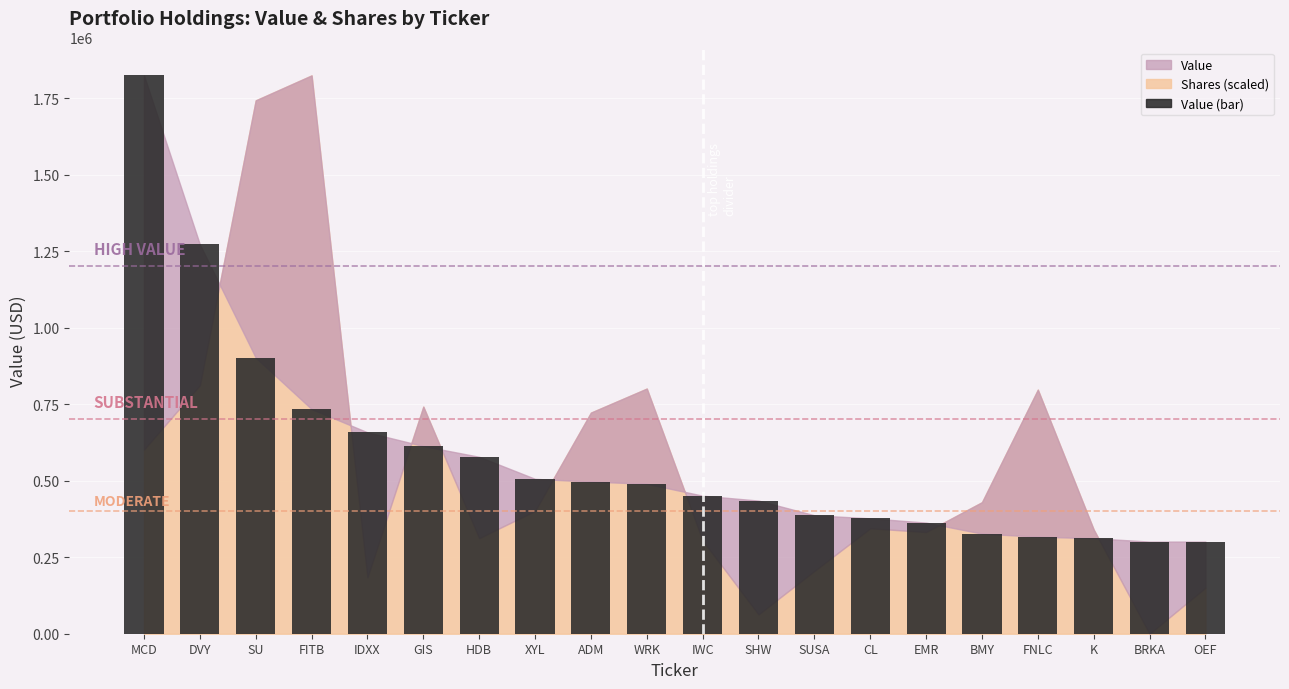

At which label does the data first exceed 490000?

MCD